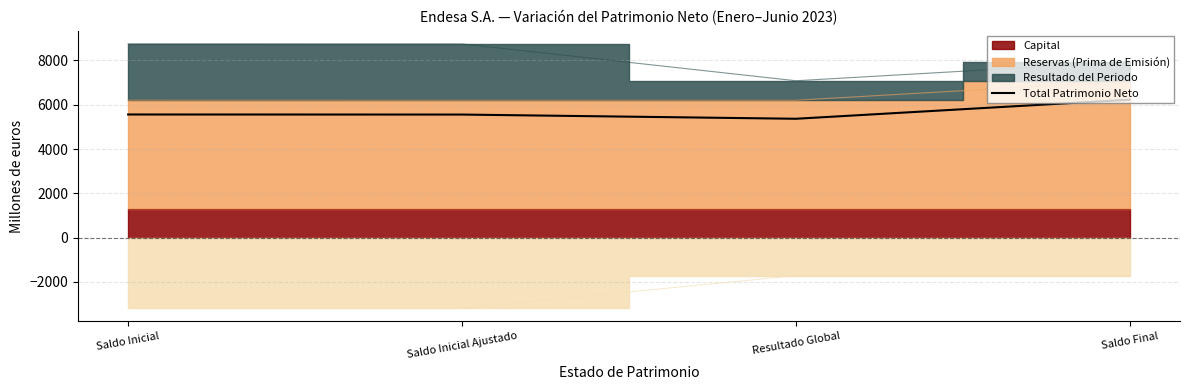

Reading right to left, transcribe all the data shown in this chart.

Saldo Final=6231	Resultado Global=5368	Saldo Inicial Ajustado=5558	Saldo Inicial=5561